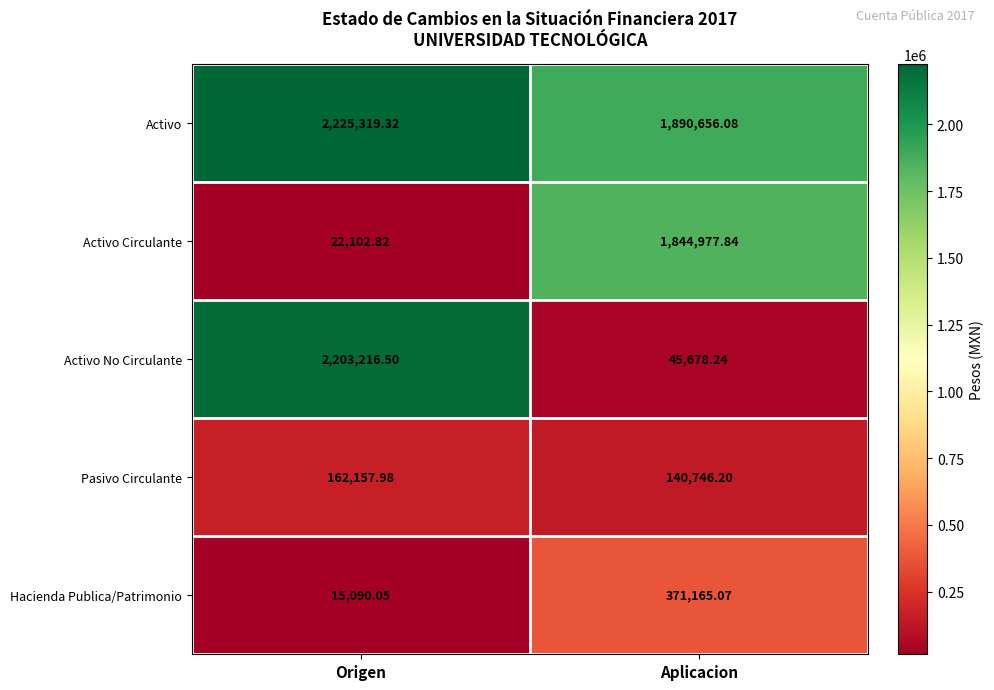

Rank the series at Aplicacion from highest to lowest value.

Activo, Activo Circulante, Hacienda Publica/Patrimonio, Pasivo Circulante, Activo No Circulante